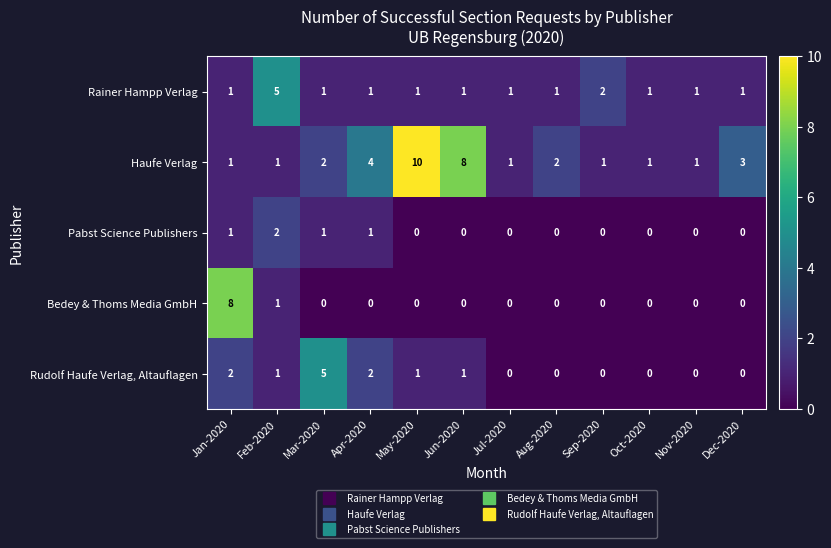

Which series has the largest total across all categories?

Haufe Verlag